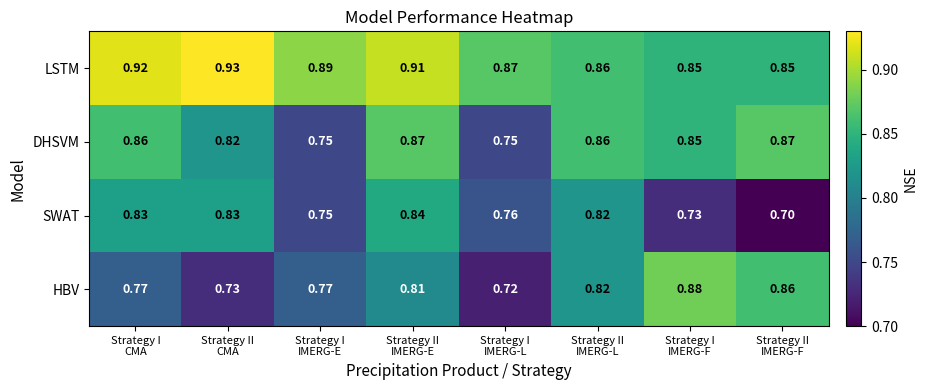

Rank the series by their maximum value, from lowest to highest.

SWAT, DHSVM, HBV, LSTM